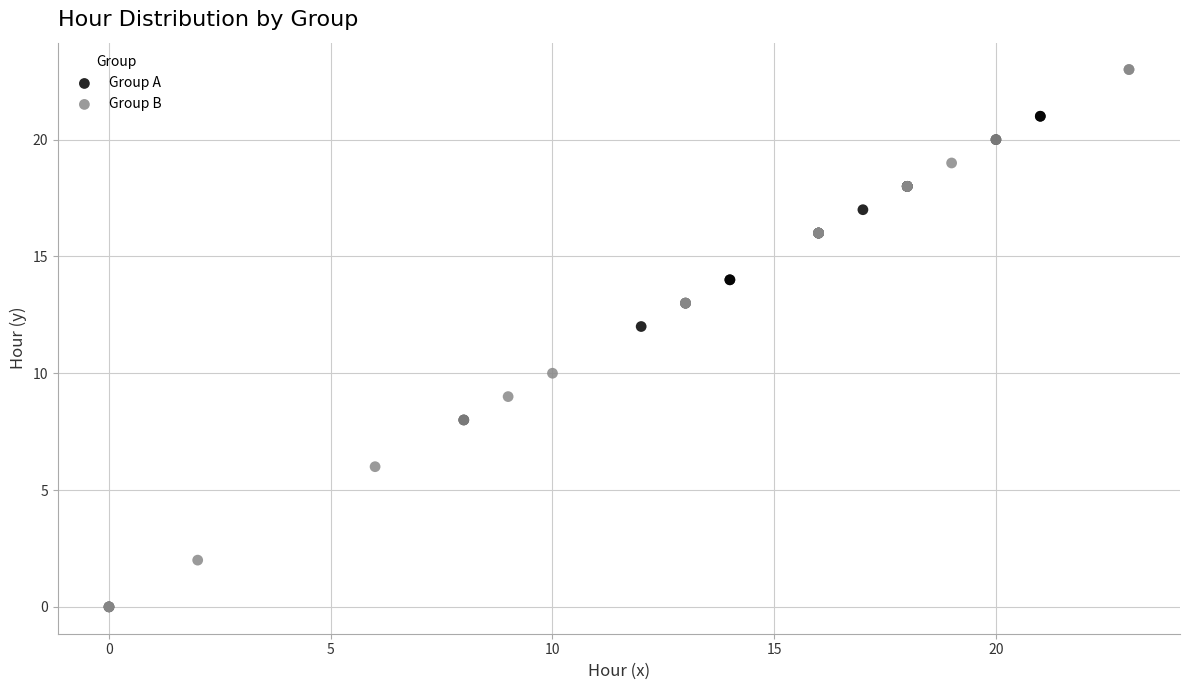

Which series has the largest Y range (max minus min)?

Group B